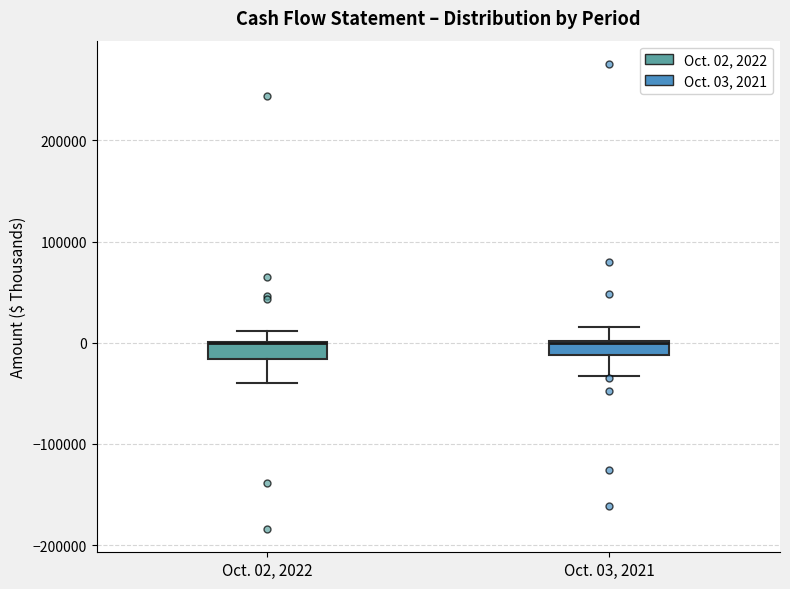

Where is the upper edge of the box for Oct. 02, 2022 on the y-axis? The values are not printed on the chart, so give them approximately, as read against the axis.

0